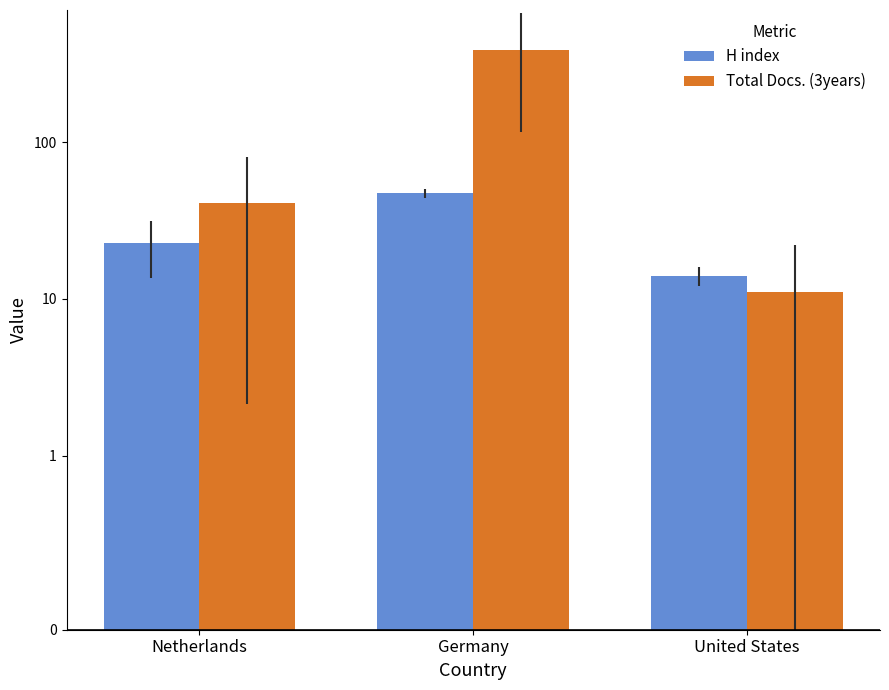

Is it true that Total Docs. (3years) equals 41.1 at Netherlands?

True